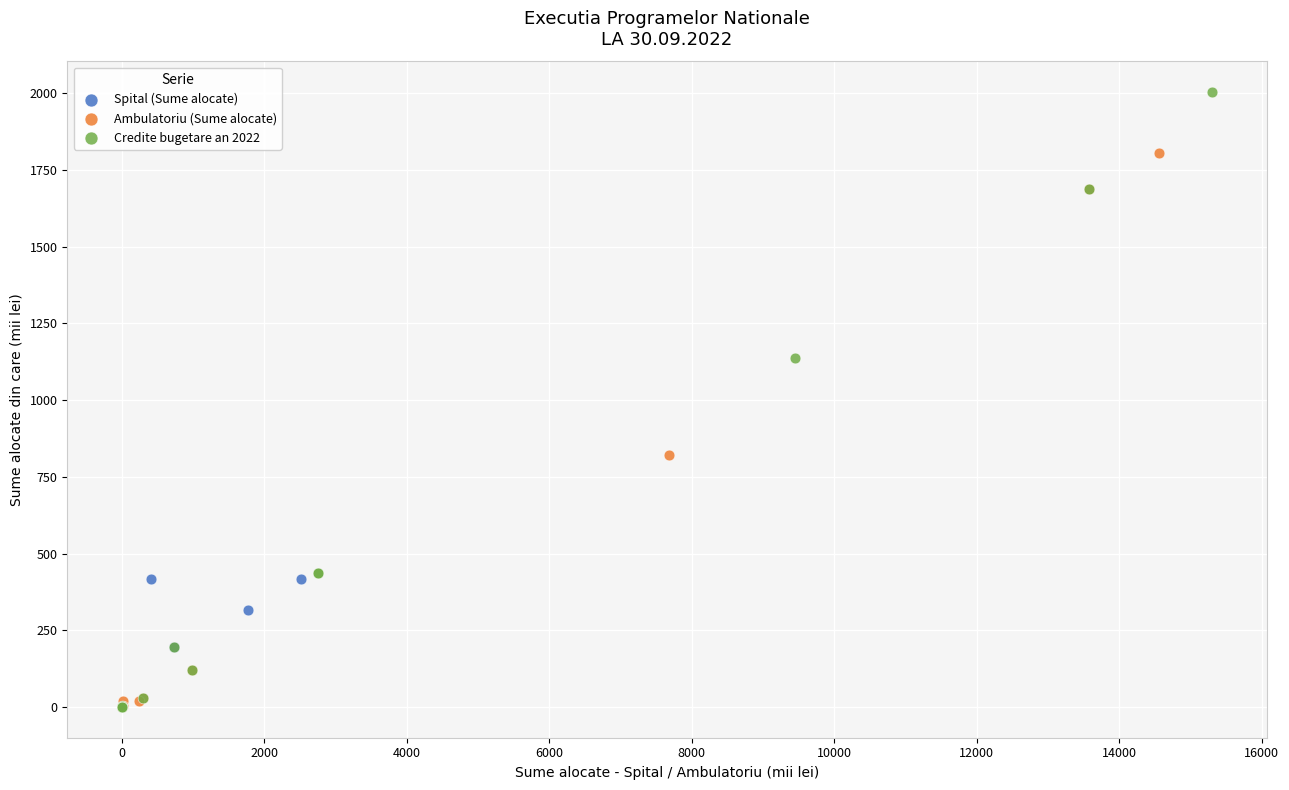

Which series reaches the maximum Y coordinate?

Credite bugetare an 2022